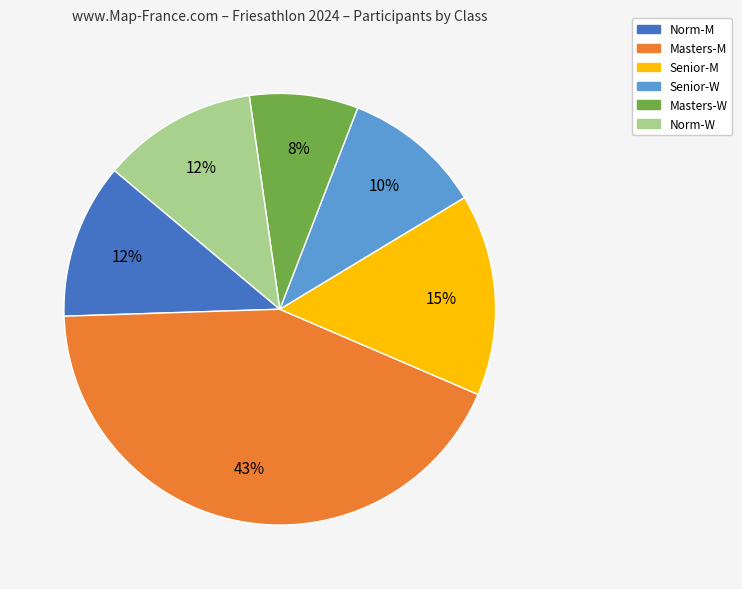

Between Senior-W and Masters-W, which is larger?

Senior-W